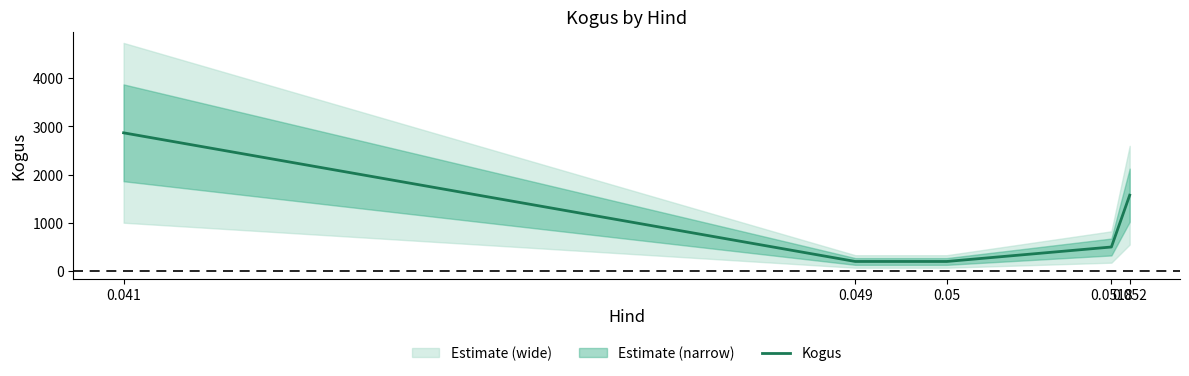

Rank the categories by value from highest to lowest.

0.041, 0.052, 0.0518, 0.049, 0.05